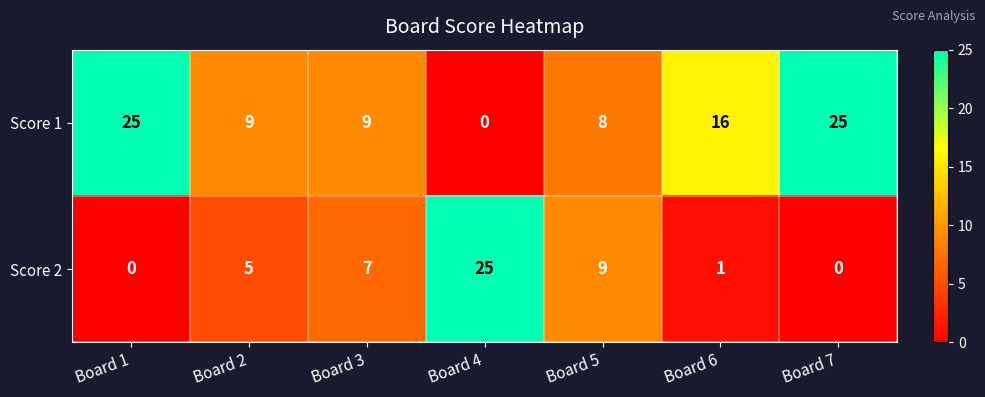

Is it true that Score 2 equals 2 at Board 2?

False